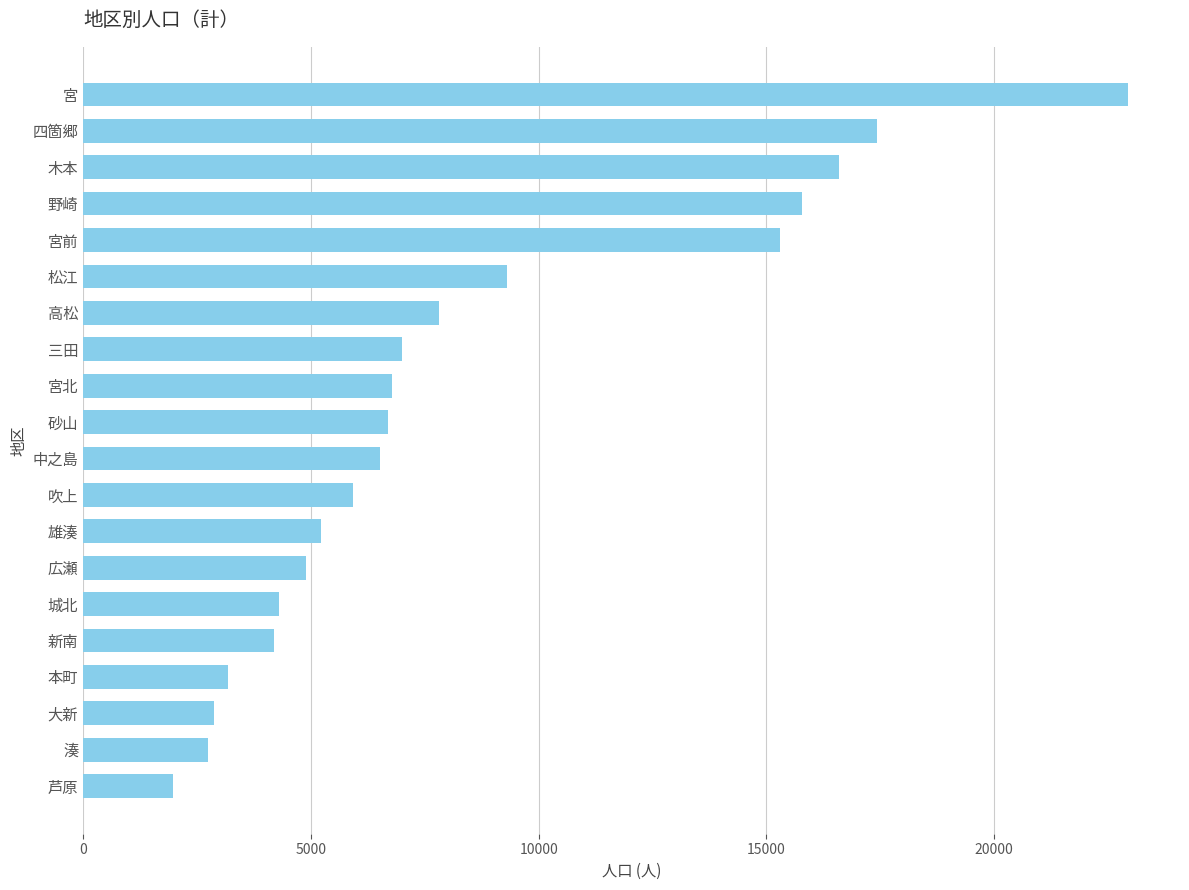

Reading bottom to top, list all the values displayed in this chart.

芦原=1976	湊=2739	大新=2883	本町=3170	新南=4191	城北=4309	広瀬=4884	雄湊=5232	吹上=5916	中之島=6507	砂山=6684	宮北=6788	三田=6994	高松=7802	松江=9301	宮前=15302	野崎=15790	木本=16602	四箇郷=17432	宮=22935